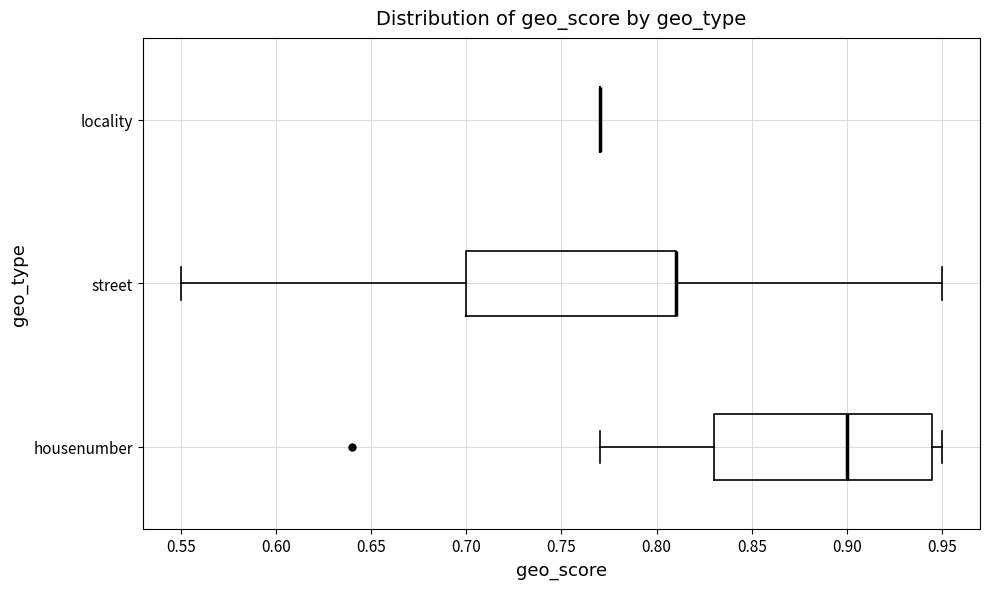

Reading bottom to top, read every box against the x-axis: the position of its median line, the range the box covers, and the ends of its whiskers. The values are not printed on the chart, so give them approximately, as read against the axis.

housenumber: median 0.900, box 0.830 to 0.945, whiskers 0.770 to 0.950
street: median 0.810 (drawn on the box's right edge), box 0.700 to 0.810, whiskers 0.550 to 0.950
locality: box collapsed to a line at 0.770, whiskers 0.770 to 0.770